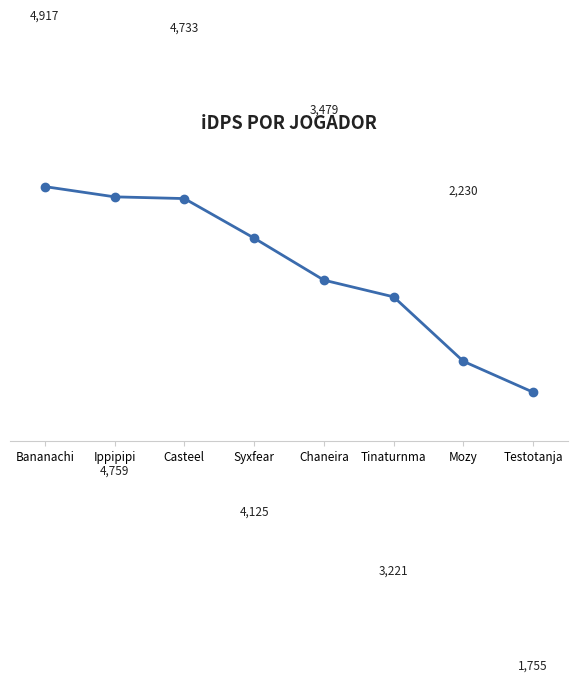

Rank the categories by value from lowest to highest.

Testotanja, Mozy, Tinaturnma, Chaneira, Syxfear, Casteel, Ippipipi, Bananachi